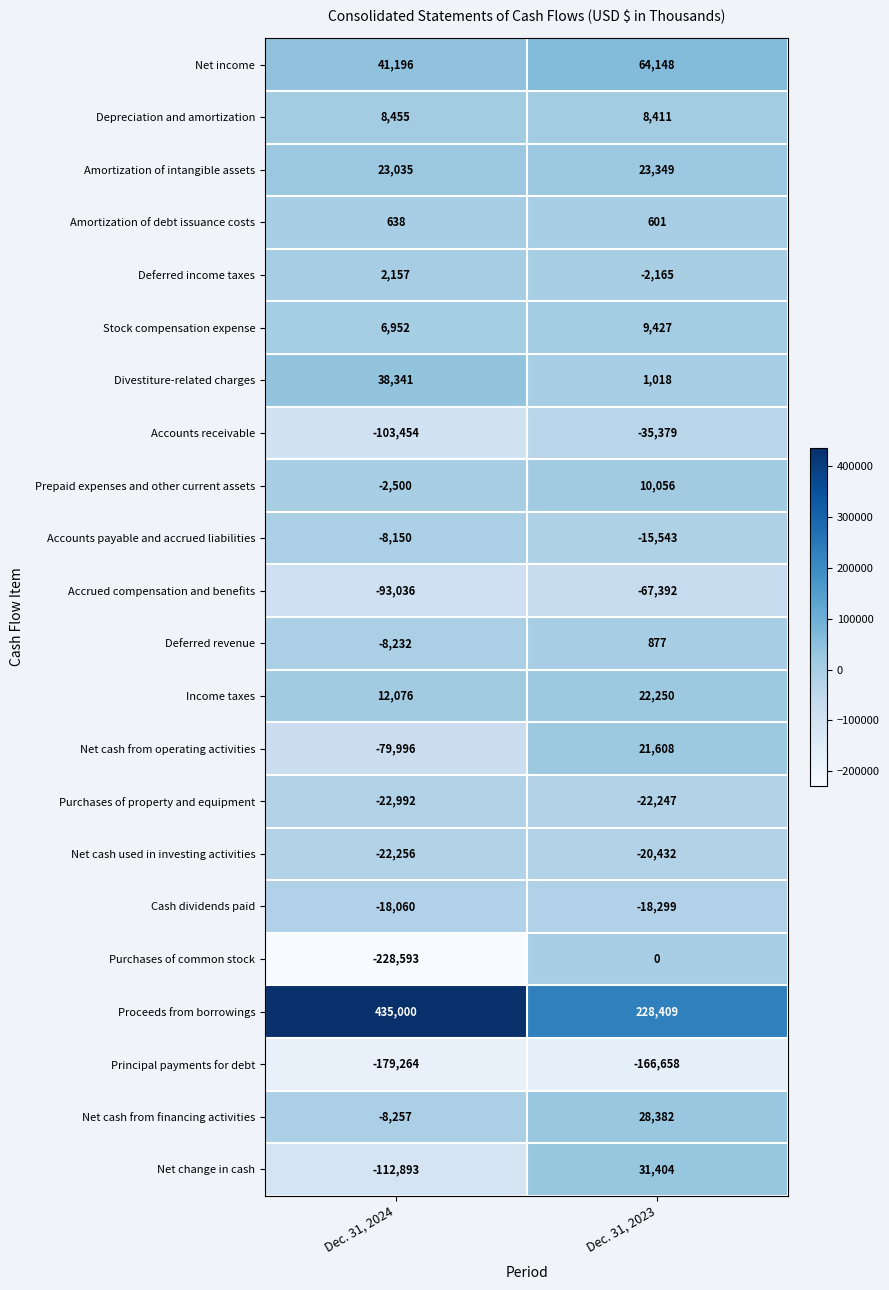

What is the difference between the maximum and minimum values in the Amortization of debt issuance costs series?

37